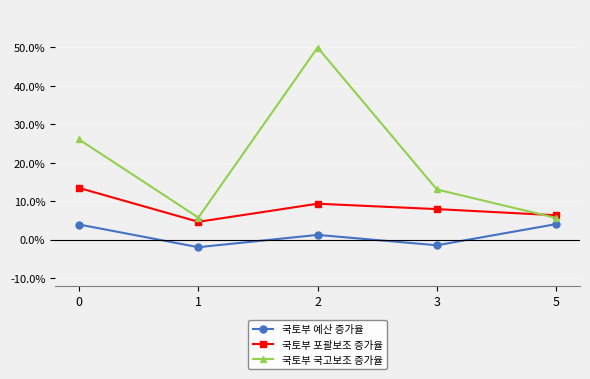

What is the value of the 국토부 국고보조 증가율 point at the 1st from the left?

26.0